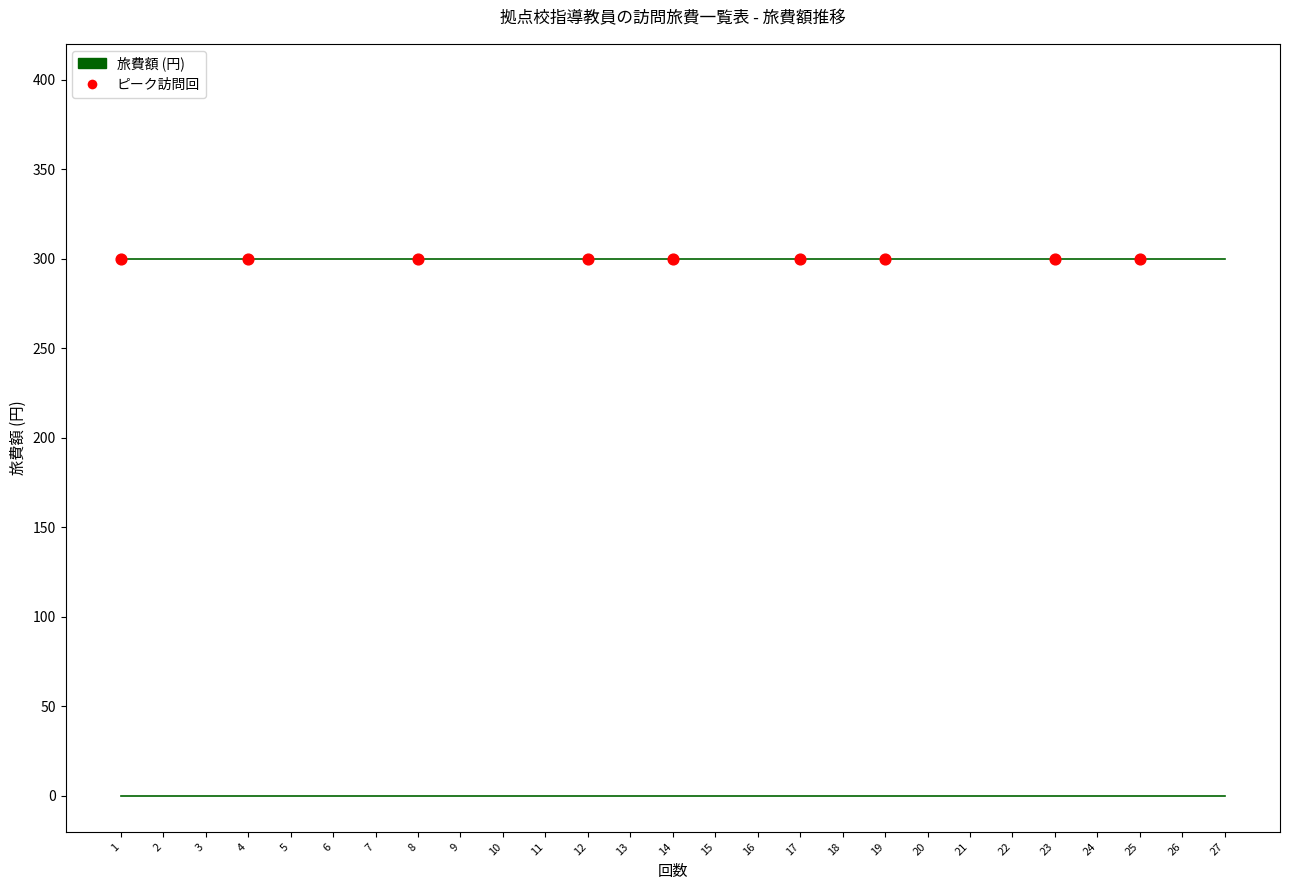

How many lines are shown in the chart?

2